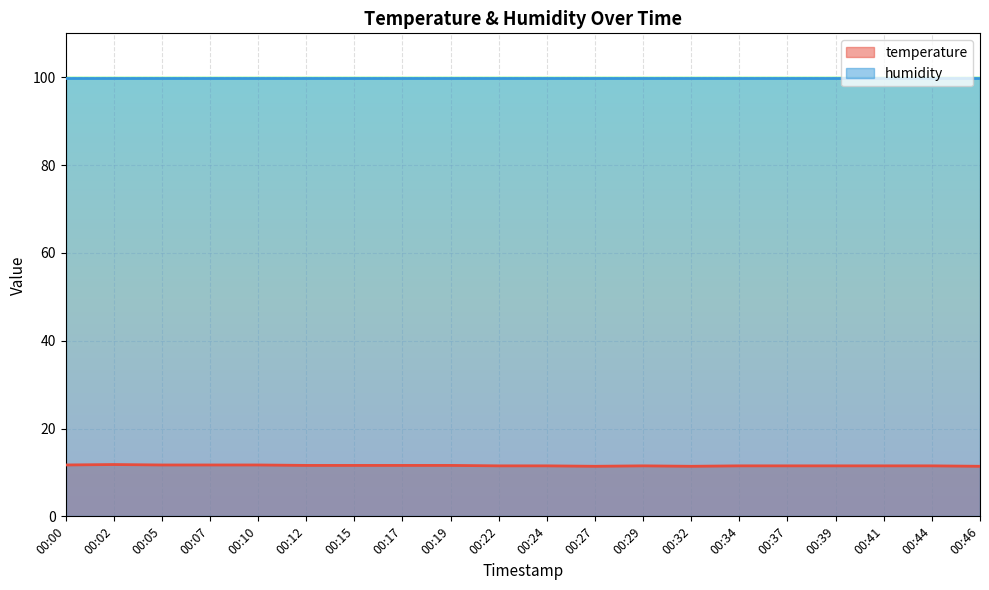

What is the ratio of the value at 00:39 to the value at 00:10?

1.0